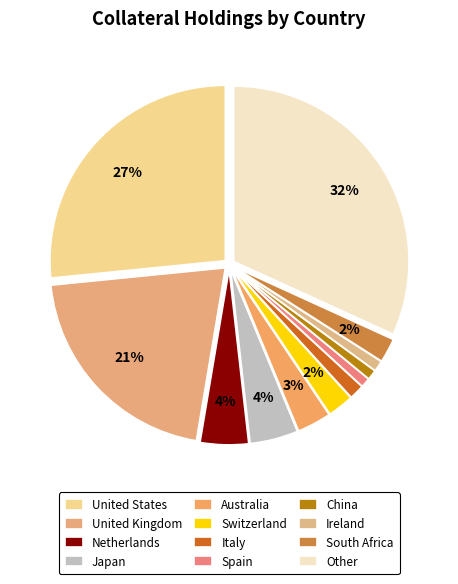

To the nearest percent, what is the difference between the largest and smallest slice percentages?

31%